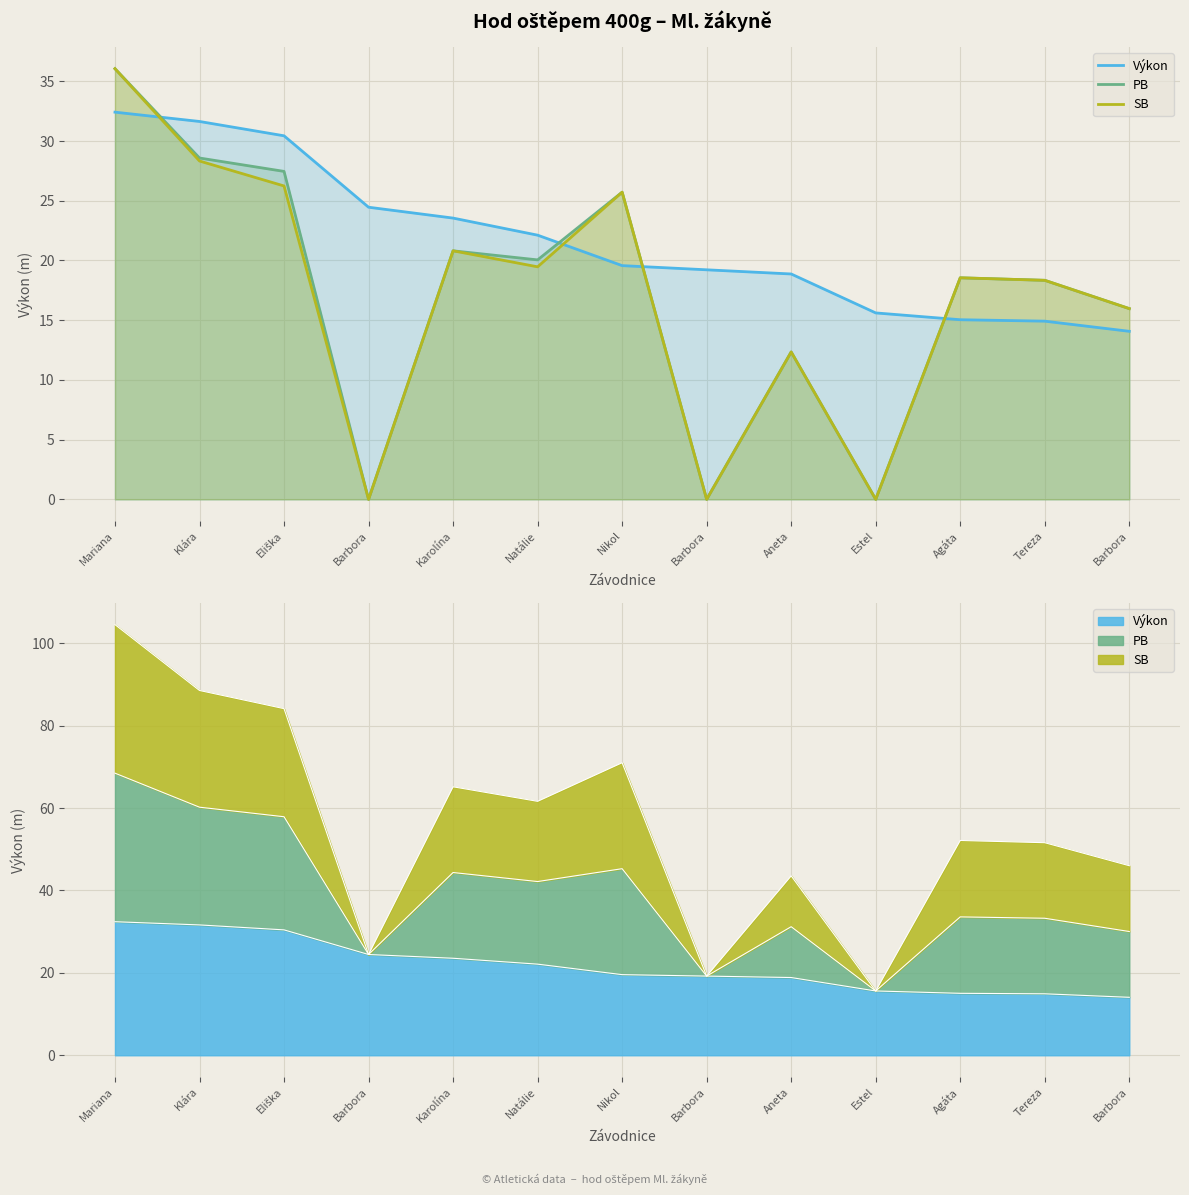

Reading left to right, what are all the values shown in this chart?

Výkon: Mariana=32.4	Klára=31.6	Eliška=30.4	Barbora=24.5	Karolína=23.6	Natálie=22.1	Nikol=19.6	Barbora=19.2	Aneta=18.9	Estel=15.6	Agáta=15.0	Tereza=14.9	Barbora=14.1
PB: Mariana=36.1	Klára=28.6	Eliška=27.5	Barbora=0.0	Karolína=20.8	Natálie=20.1	Nikol=25.7	Barbora=0.0	Aneta=12.3	Estel=0.0	Agáta=18.6	Tereza=18.3	Barbora=16.0
SB: Mariana=36.1	Klára=28.3	Eliška=26.2	Barbora=0.0	Karolína=20.8	Natálie=19.5	Nikol=25.7	Barbora=0.0	Aneta=12.3	Estel=0.0	Agáta=18.6	Tereza=18.3	Barbora=16.0